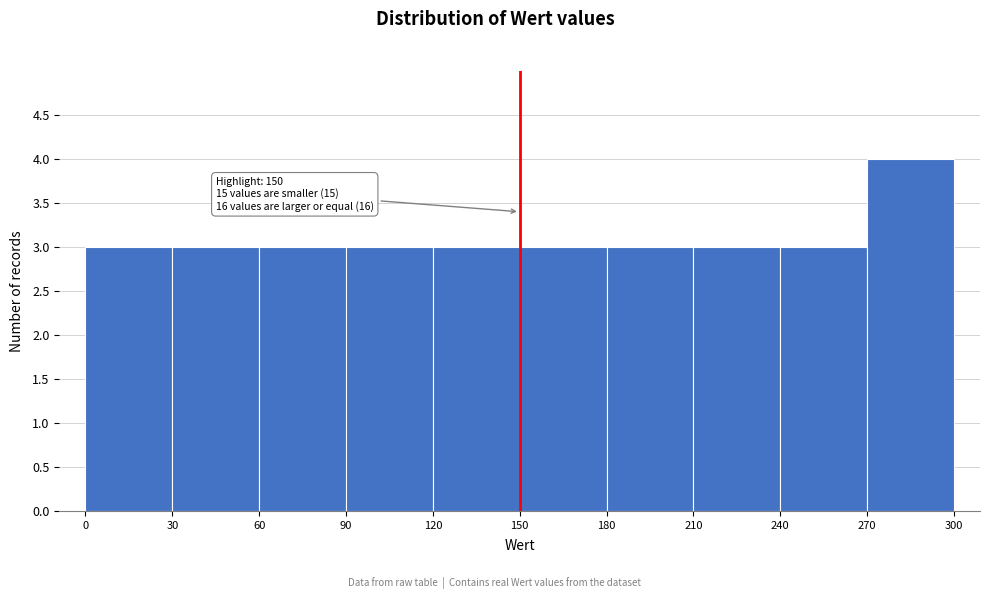

Which range on the x-axis has the tallest bar?

270 to 300